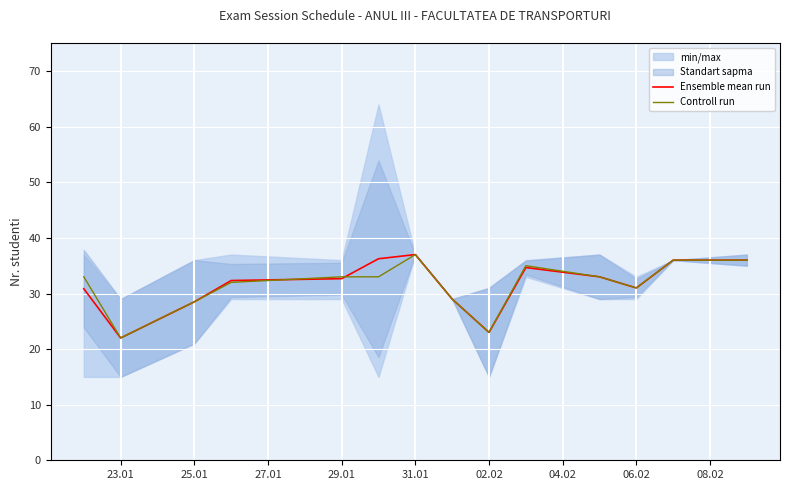

Is it true that Ensemble mean run equals 12.8 at 06.02?

False